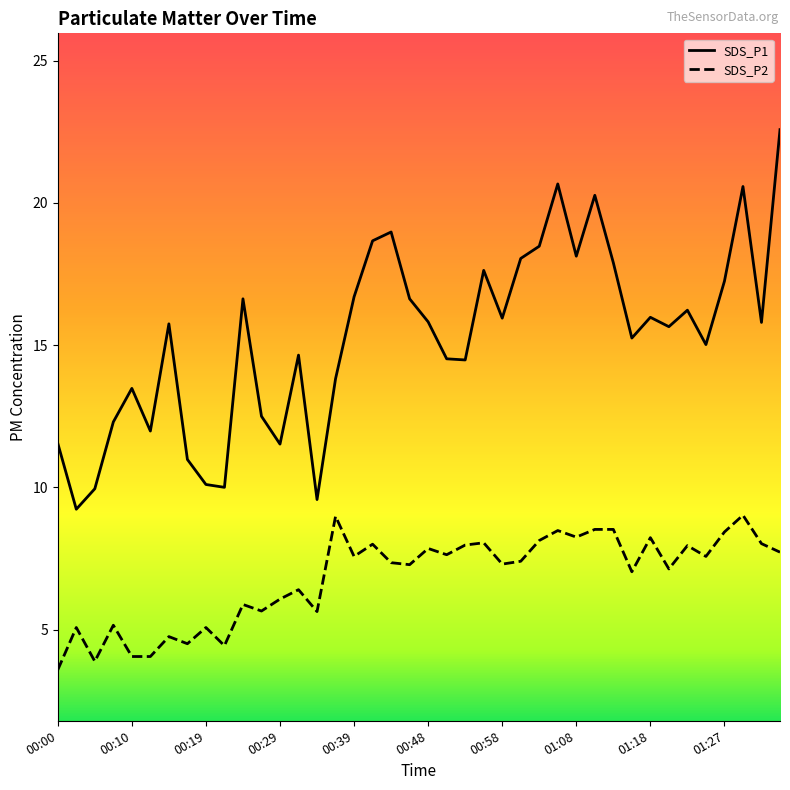

How many lines are shown in the chart?

2